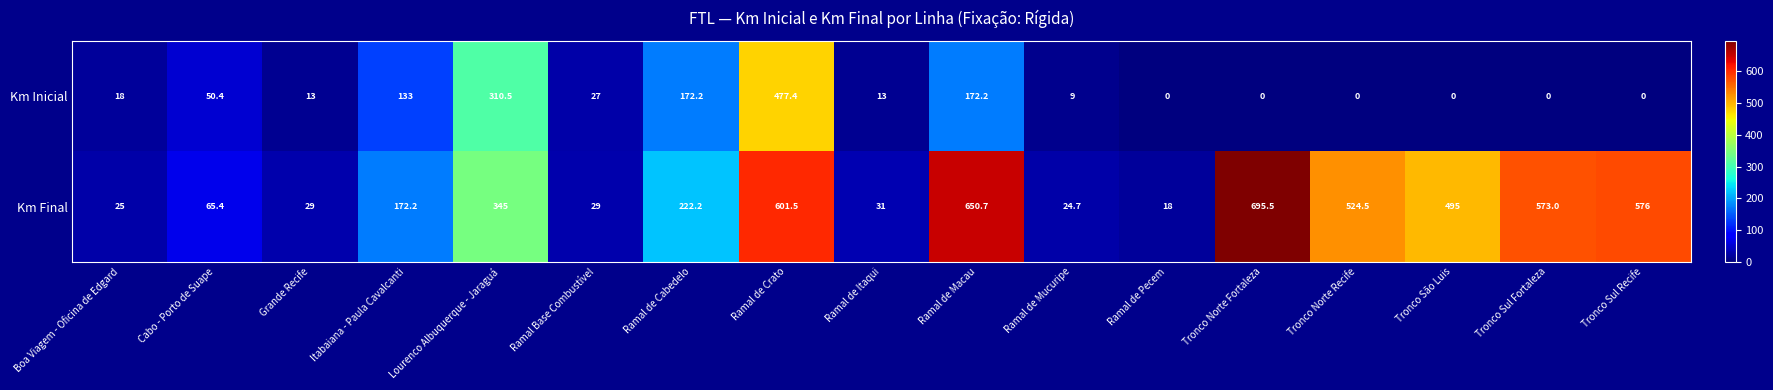

Count the number of categories in the chart.

17